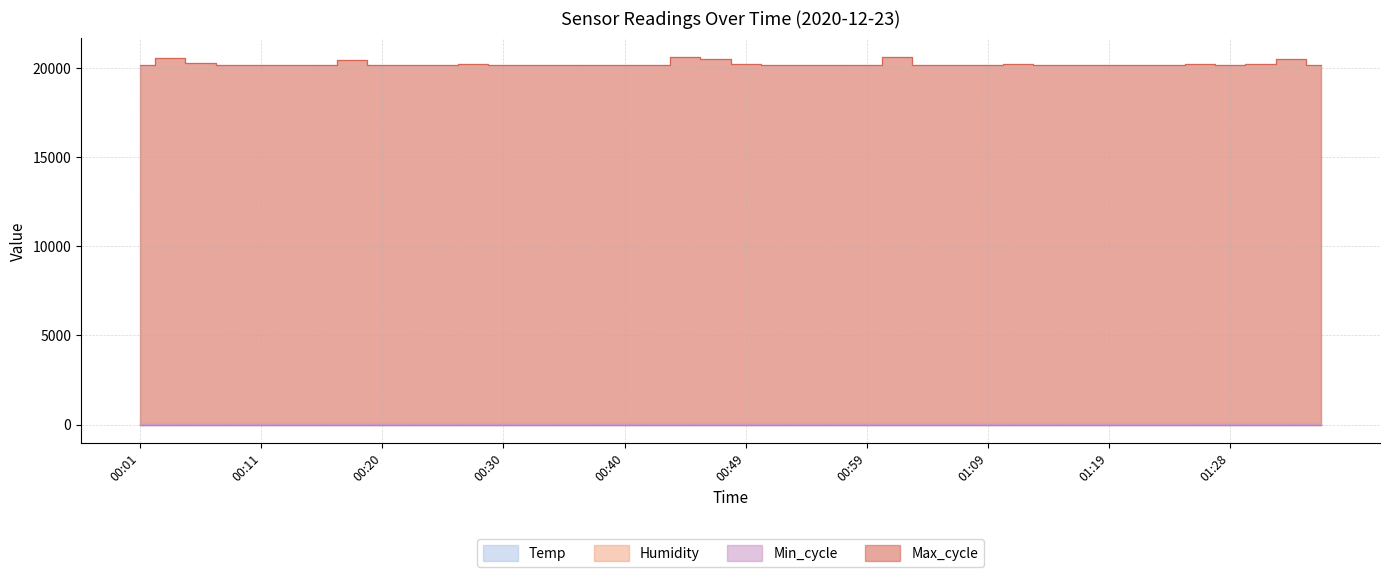

How many interior local peaks does the Max_cycle series have?

12